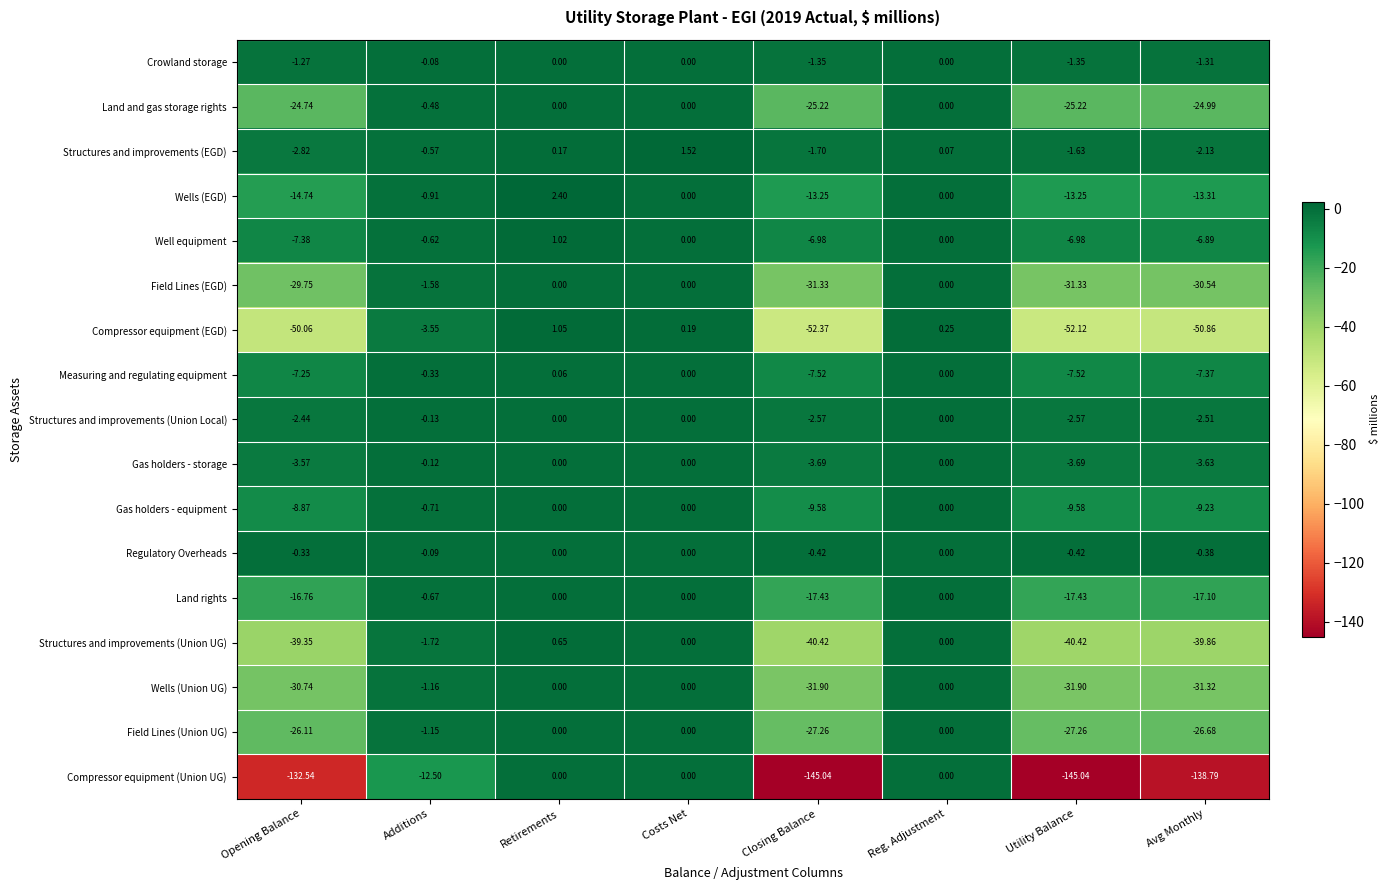

Which category has the highest value across all series?

Retirements